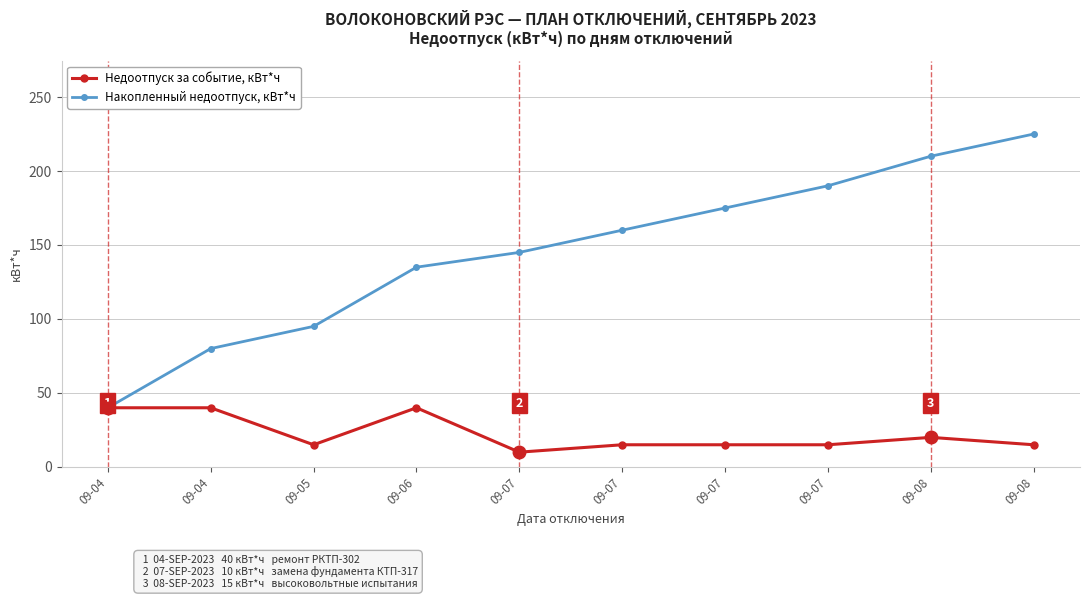

At which label does Накопленный недоотпуск, кВт*ч reach its peak?

09-08